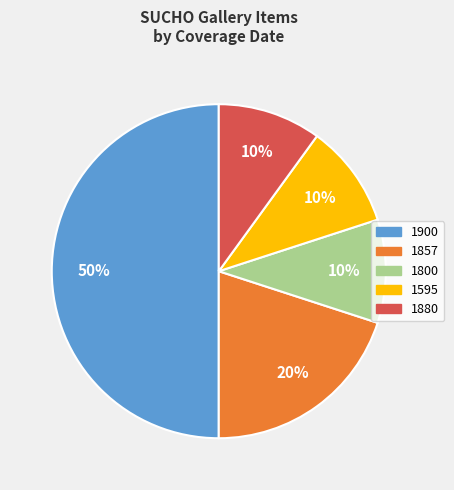

Combined, do 1857 and 1880 account for over 50%?

No